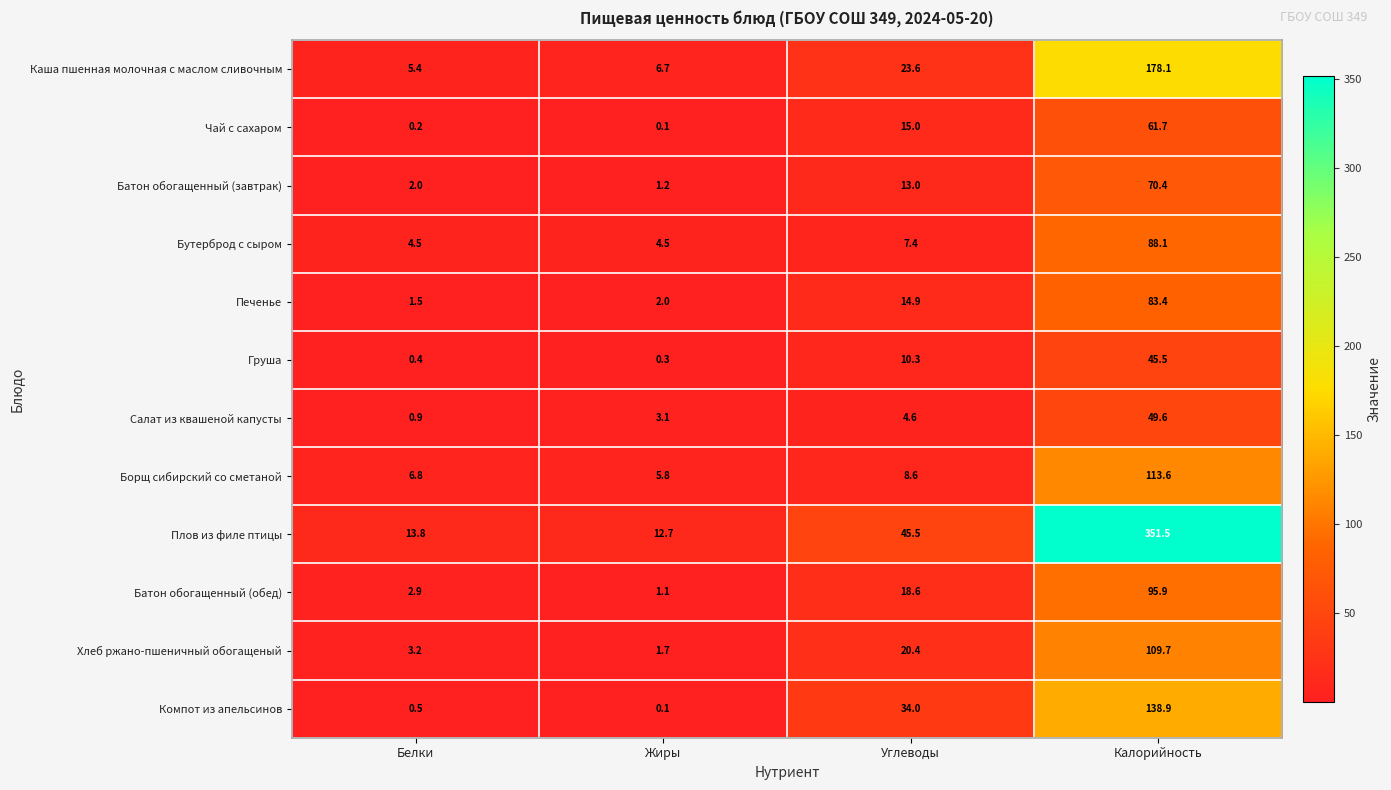

What is the approximate value of Батон обогащенный (обед) at Углеводы?

18.6